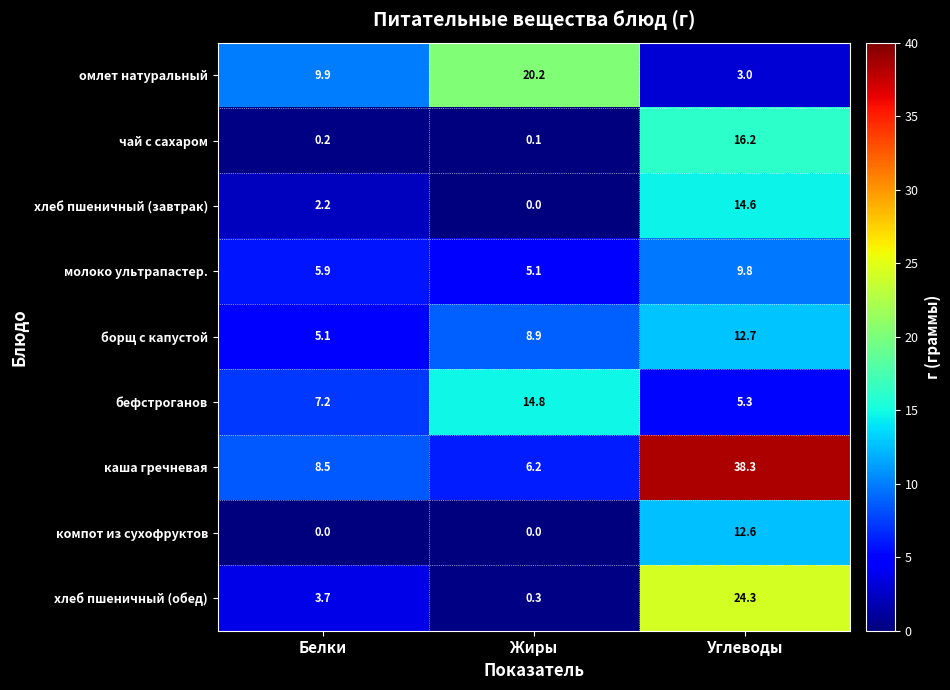

Reading left to right, transcribe all the data shown in this chart.

омлет натуральный: 9.9	20.2	3.0
чай с сахаром: 0.2	0.1	16.2
хлеб пшеничный (завтрак): 2.2	0.0	14.6
молоко ультрапастер.: 5.9	5.1	9.8
борщ с капустой: 5.1	8.9	12.7
бефстроганов: 7.2	14.8	5.3
каша гречневая: 8.5	6.2	38.3
компот из сухофруктов: 0.0	0.0	12.6
хлеб пшеничный (обед): 3.7	0.3	24.3